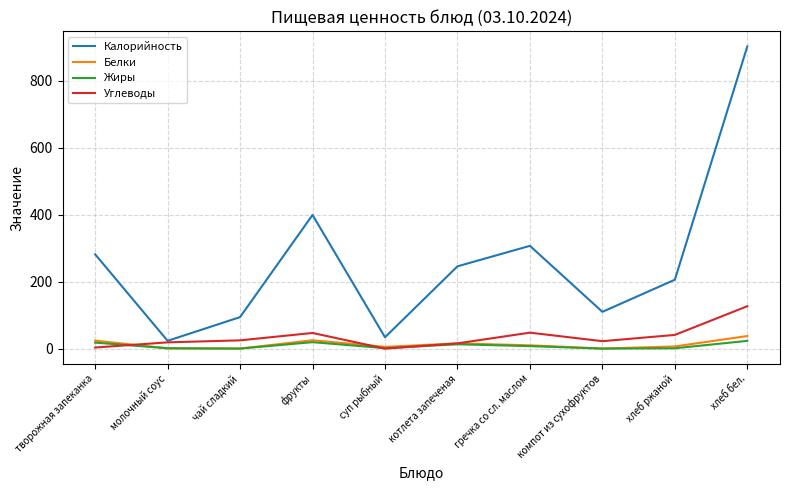

The Калорийность series shows 179.3 at компот из сухофруктов. True or false?

False